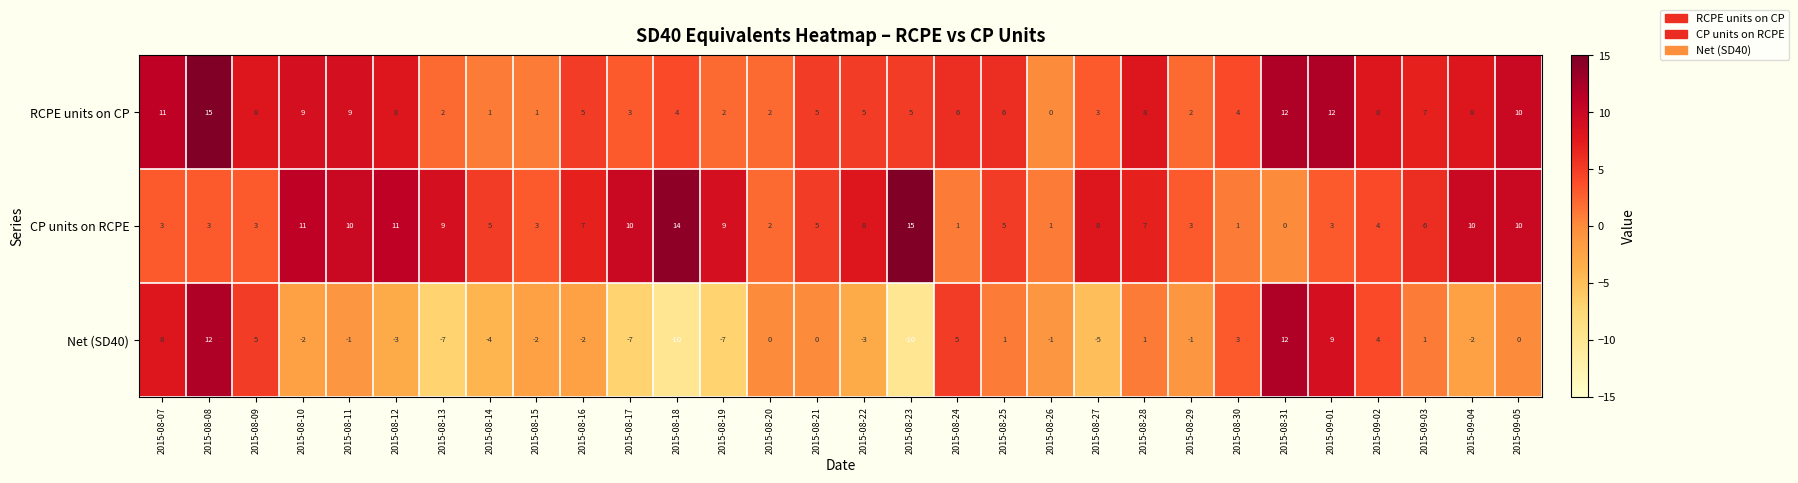

What is the average value of the RCPE units on CP series?

6